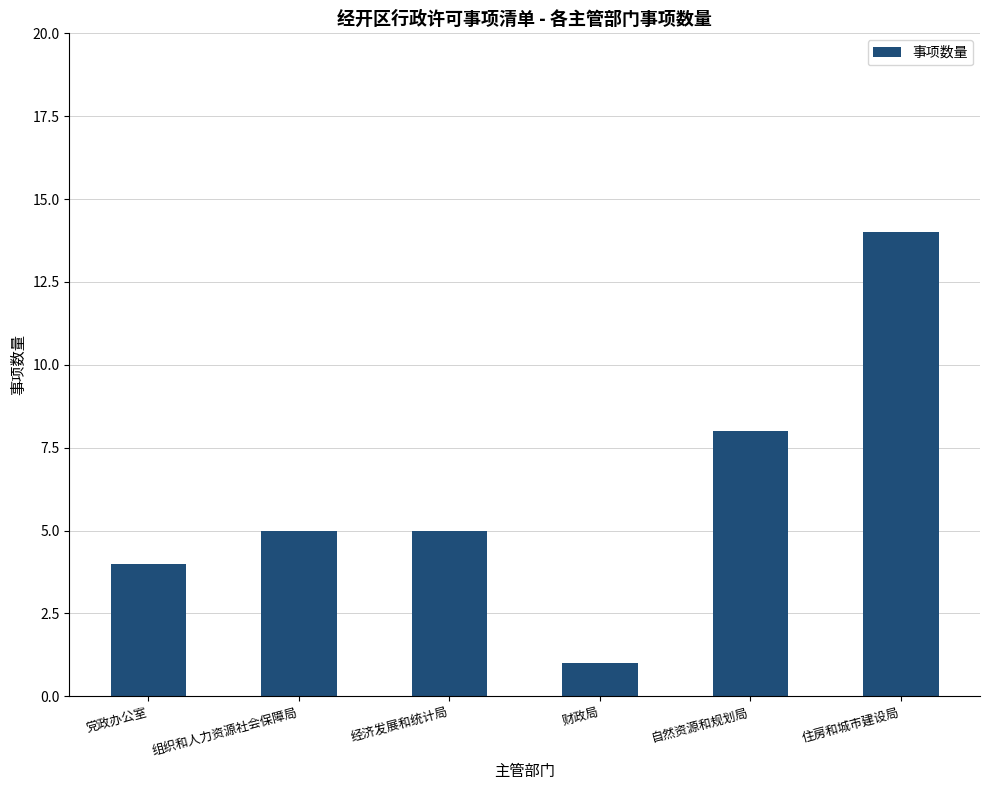

What is the change in value from 经济发展和统计局 to 住房和城市建设局?

+9